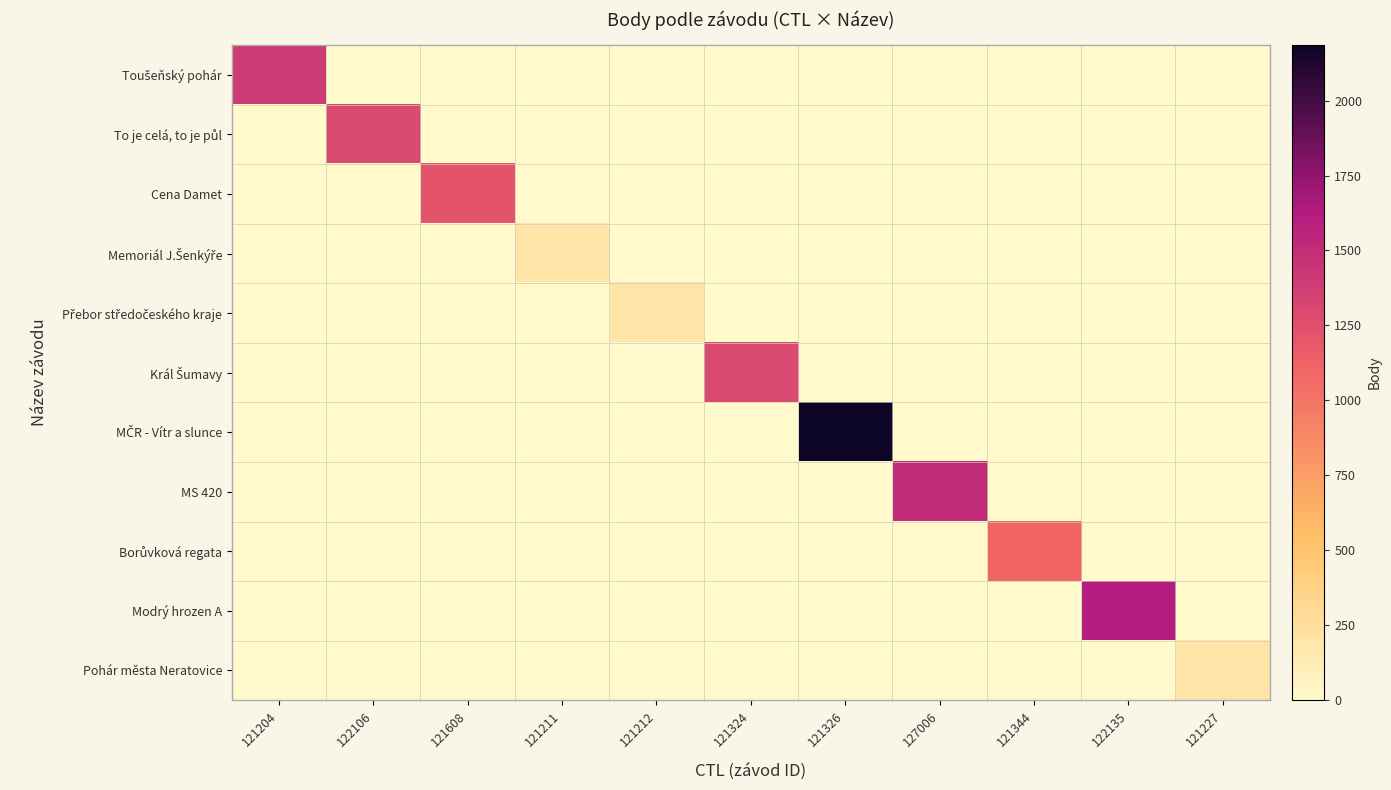

Which label corresponds to the smallest value in the chart?

121211